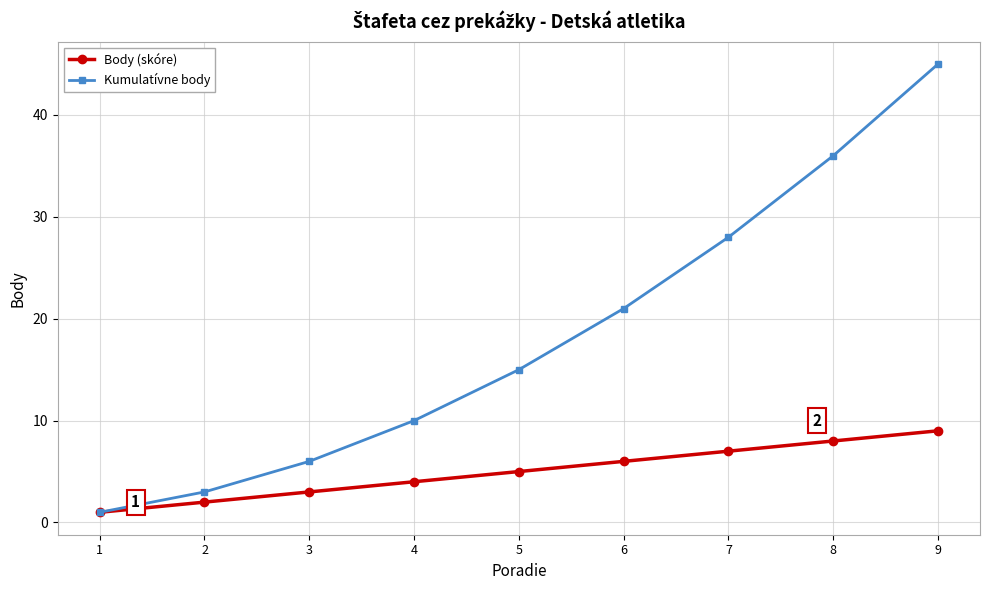

The Kumulatívne body series shows 4 at 5. True or false?

False